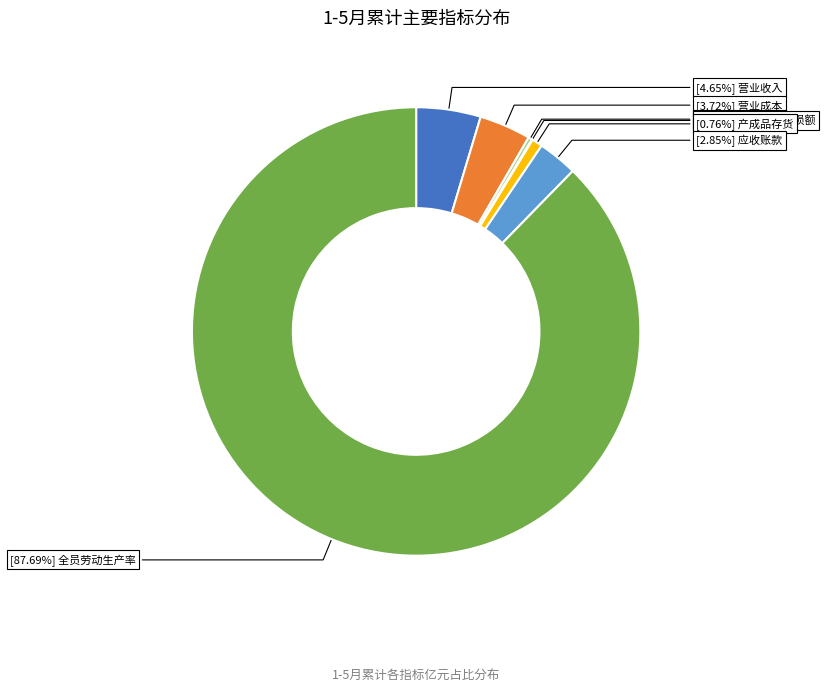

Does any single category account for the majority?

Yes